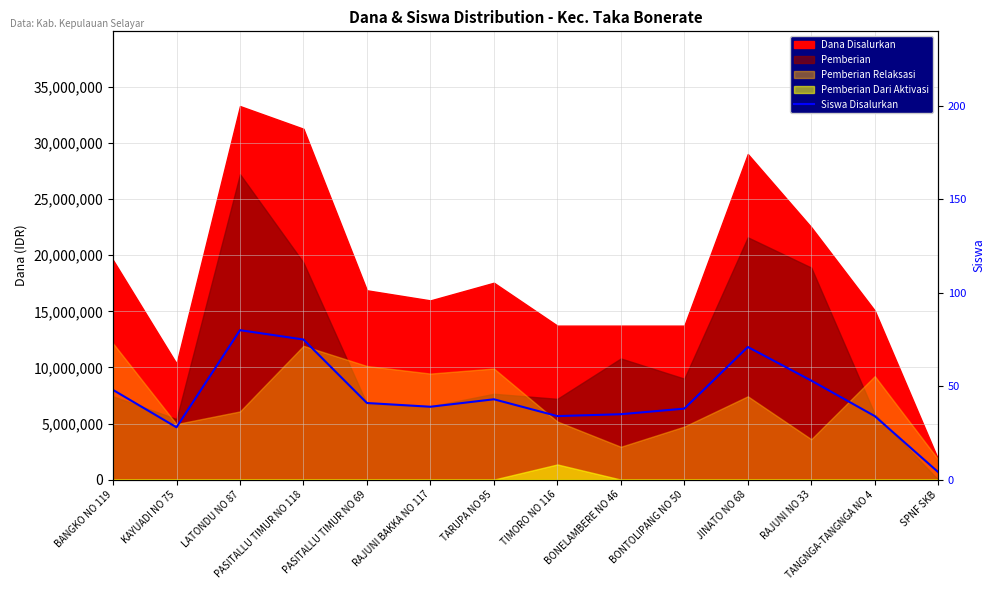

At which category does the data reach its first local peak?

LATONDU NO 87